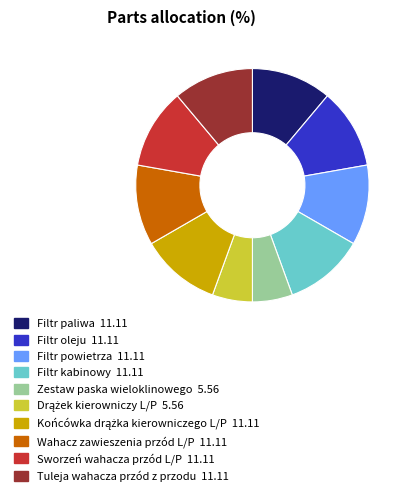

The Filtr oleju slice represents 18% of the pie. True or false?

False